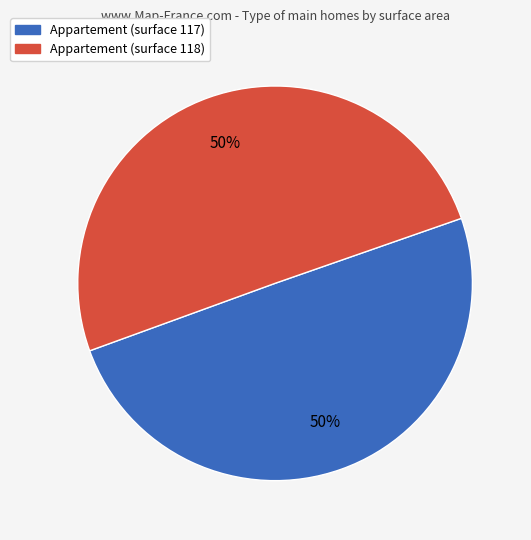

To the nearest percent, what is the average slice percentage?

50%